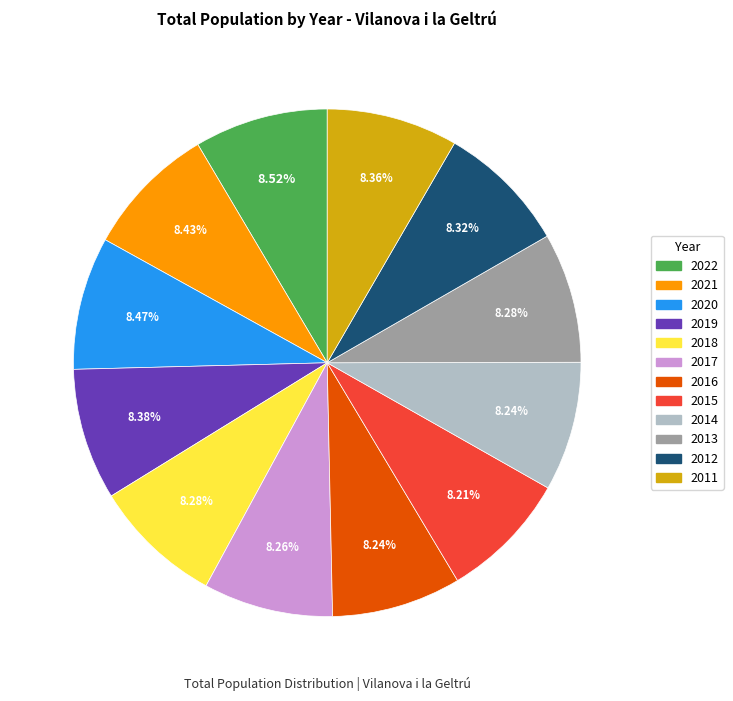

Is 2012 the majority of the pie?

No